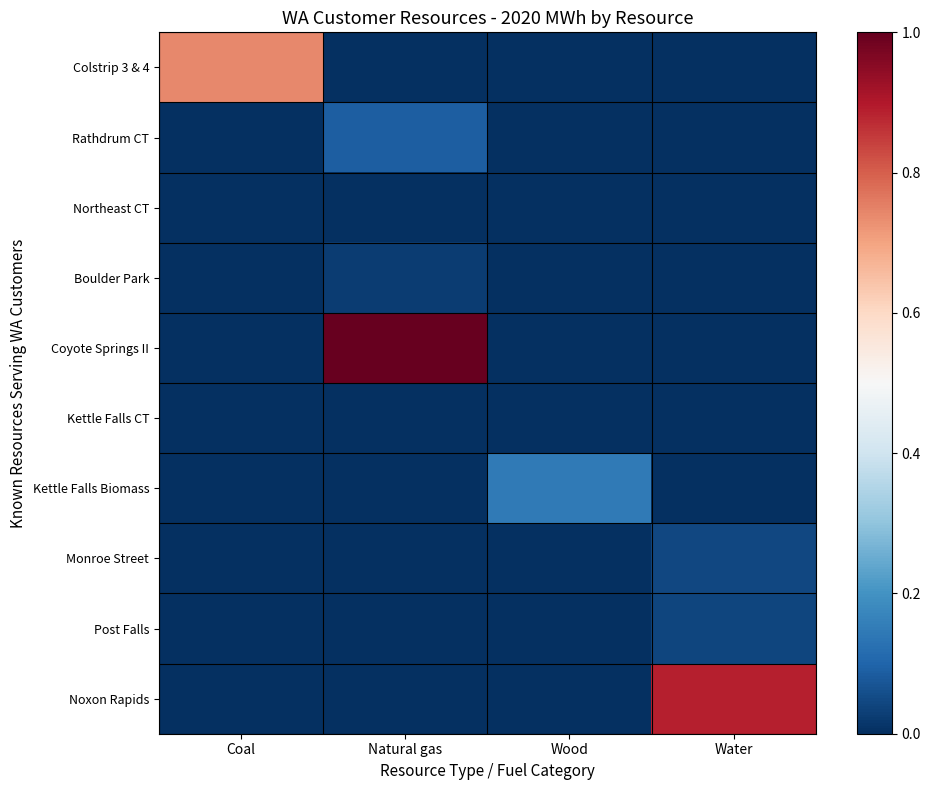

At which category is the sum across all series the highest?

Natural gas